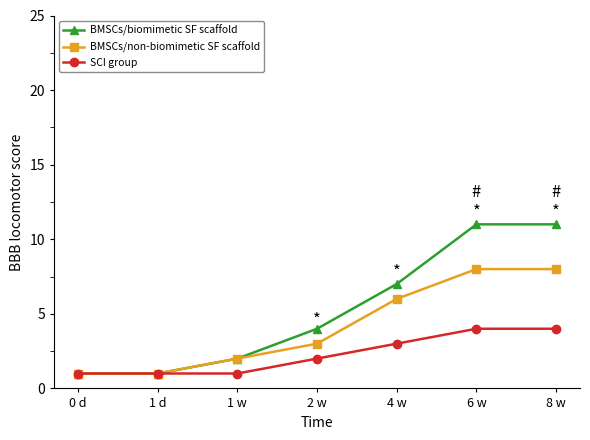

The value of SCI group at 0 d is 1. True or false?

True